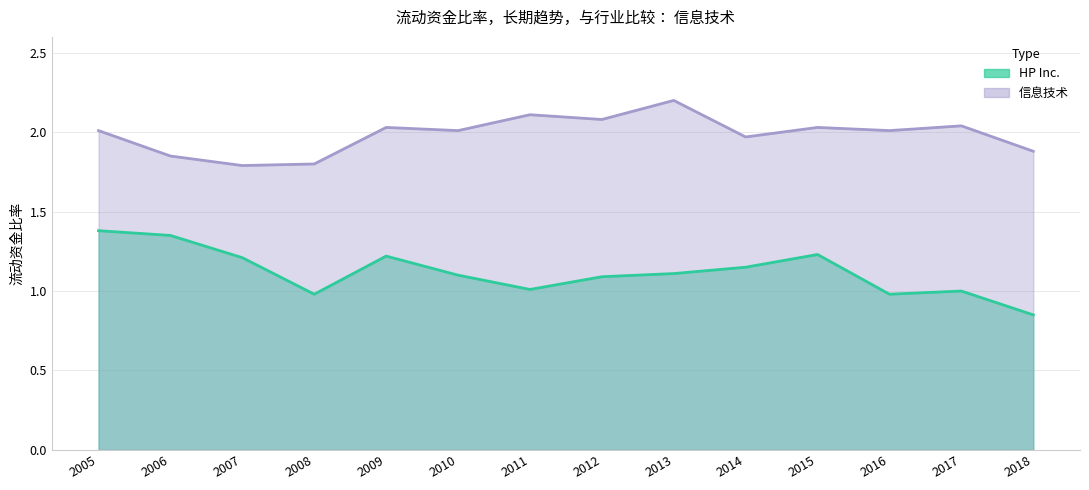

Where does the 信息技术 series first go above 2?

2005